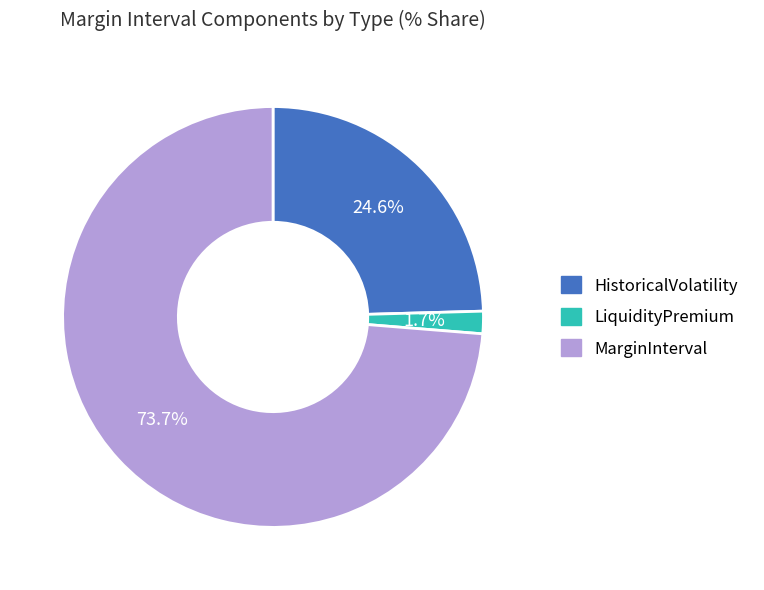

What percentage is the LiquidityPremium slice, to the nearest percent?

2%